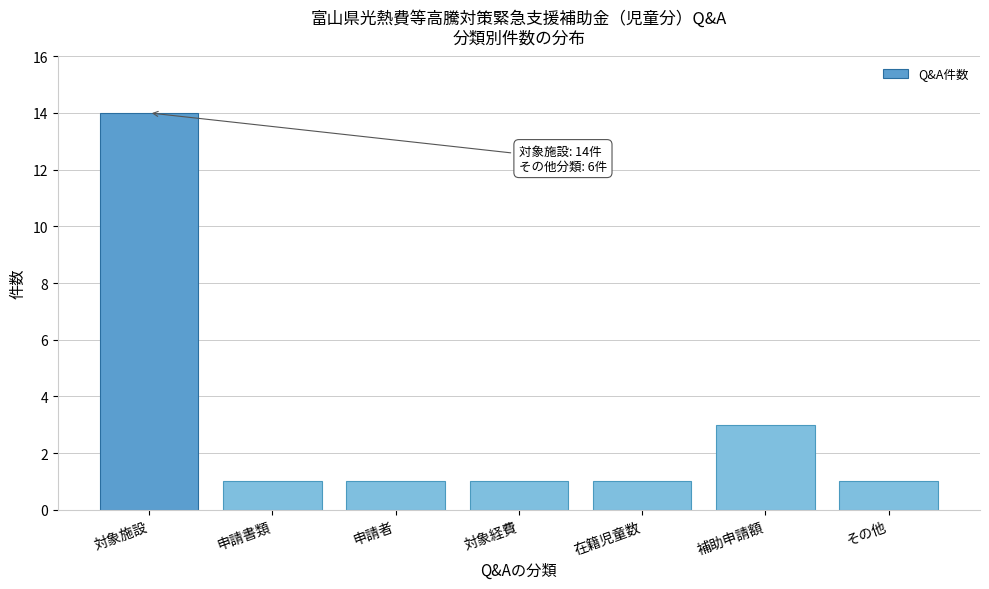

Reading left to right, transcribe all the data shown in this chart.

対象施設=14	申請書類=1	申請者=1	対象経費=1	在籍児童数=1	補助申請額=3	その他=1